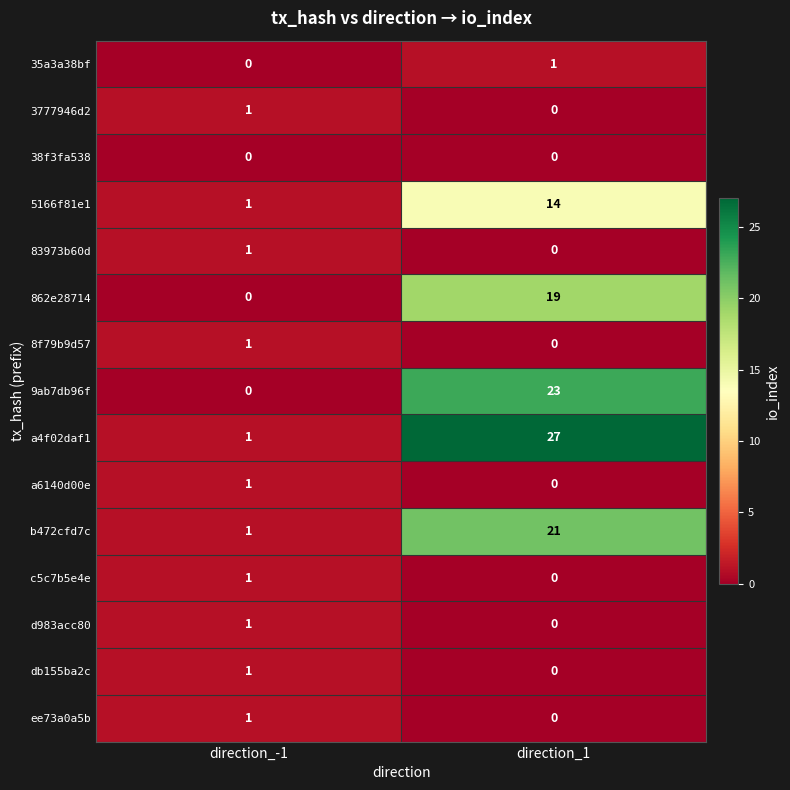

Rank the categories by ee73a0a5b value from lowest to highest.

direction_1, direction_-1